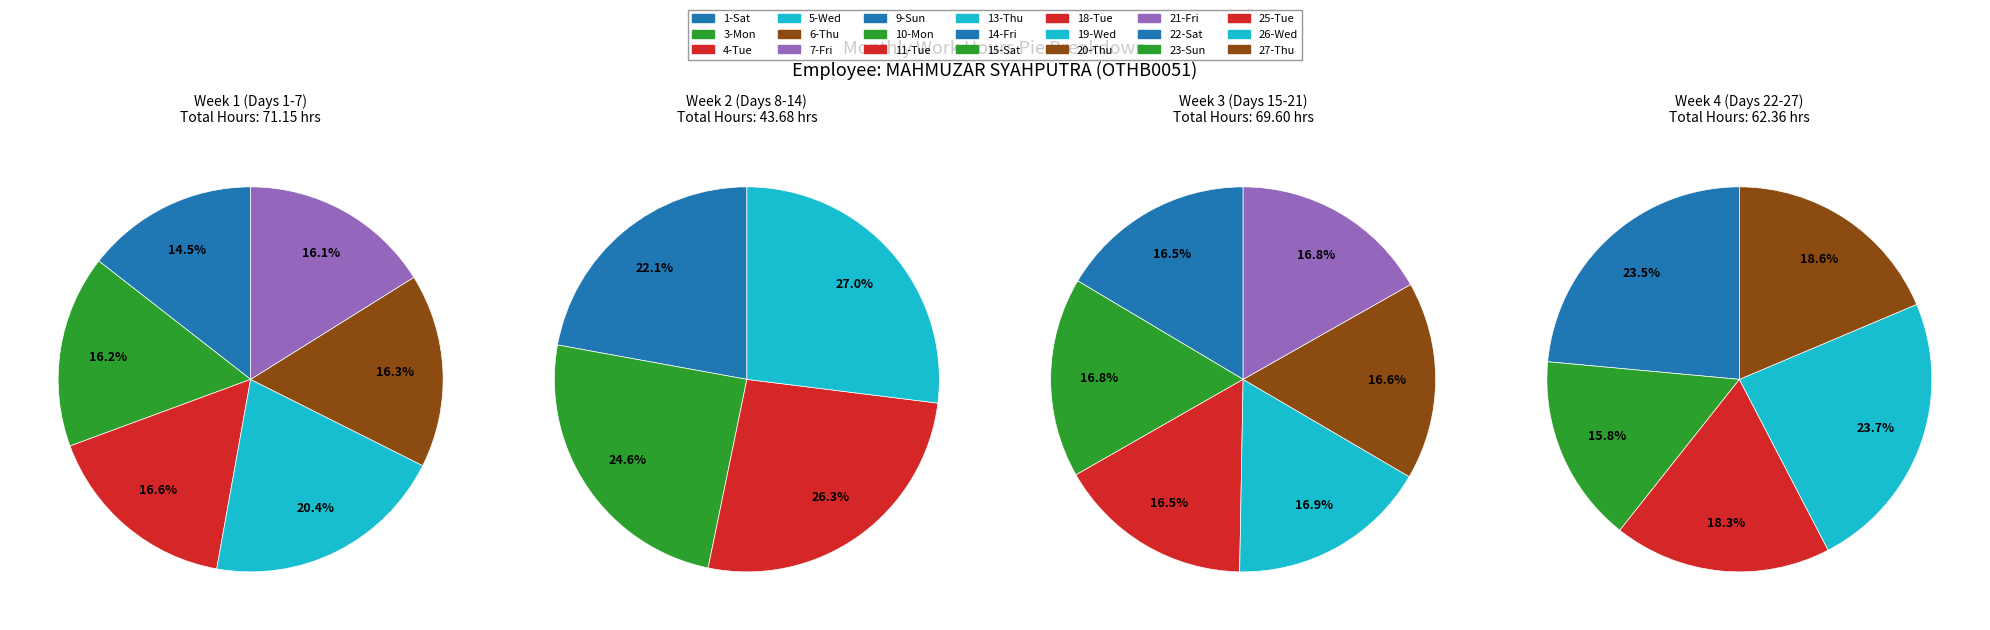

Does 1-Sat account for over 50% of the chart?

No